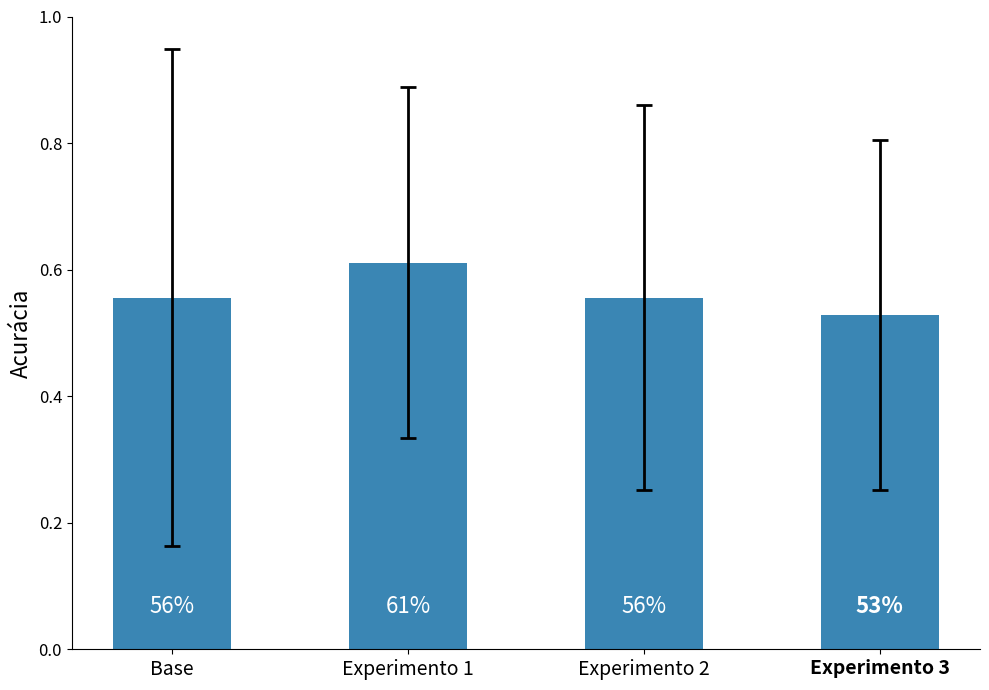

How many bars are there in total?

4